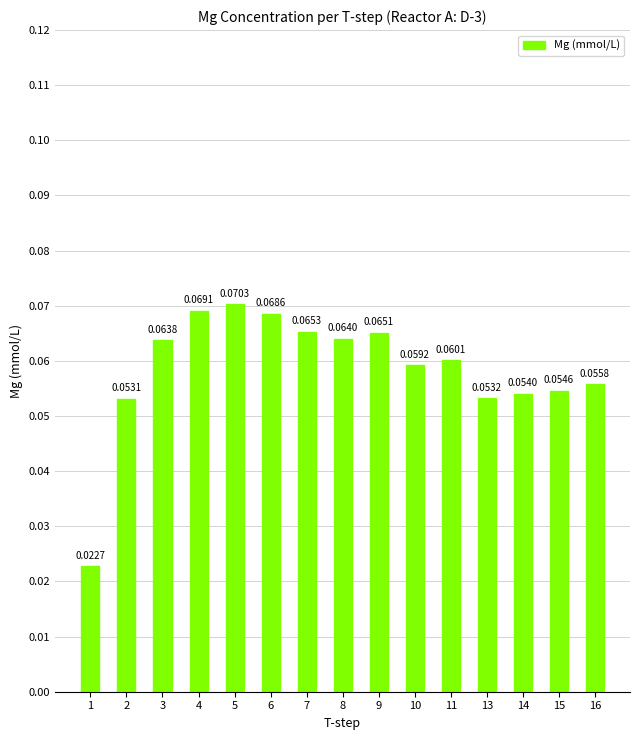

At which category does the chart reach its peak across all series?

5